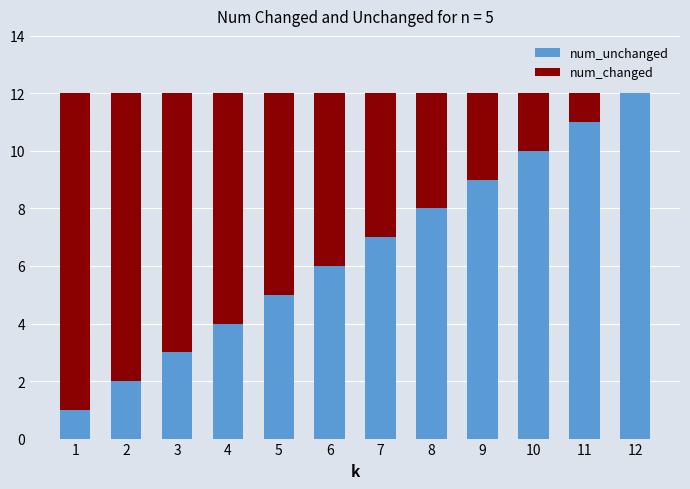

The num_unchanged series shows 18 at 12. True or false?

False